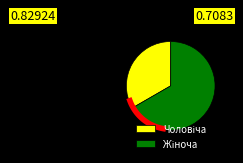

To the nearest percent, what is the difference between the Чоловіча and Жіноча slice percentages?

33%